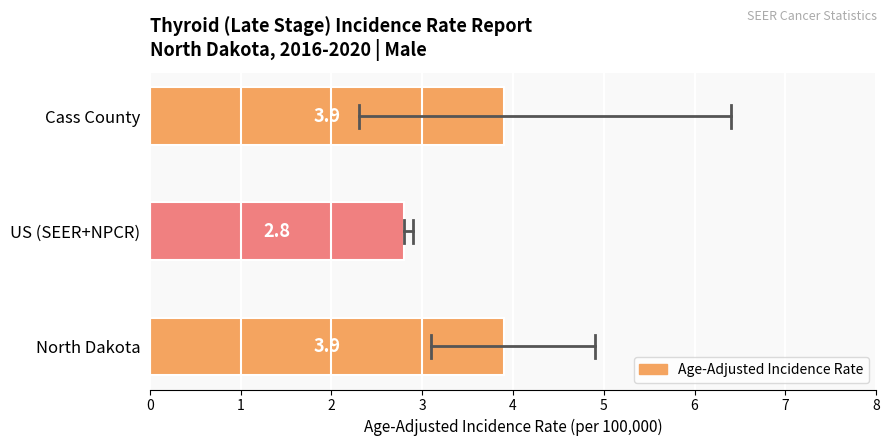

What is the average value?

3.5